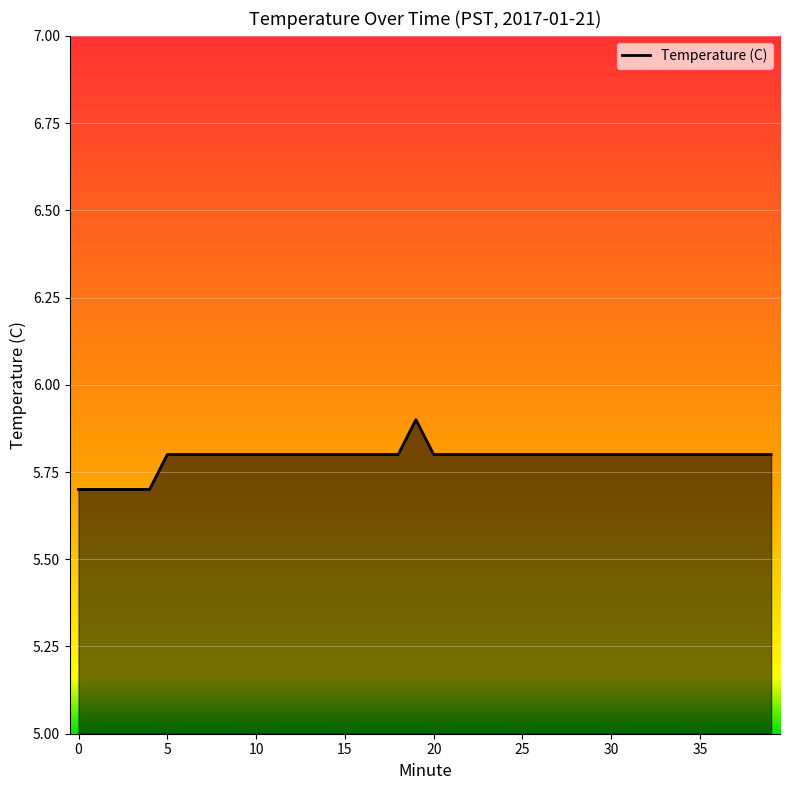

What is the maximum value shown in the chart?

5.9